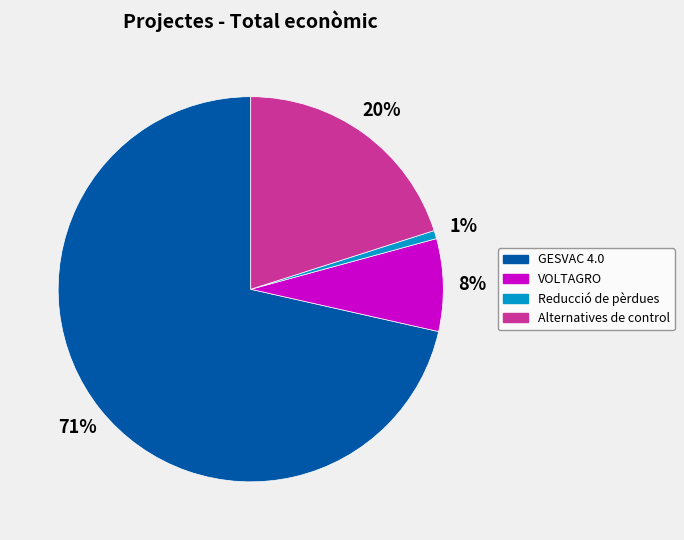

Which slice is the largest?

GESVAC 4.0